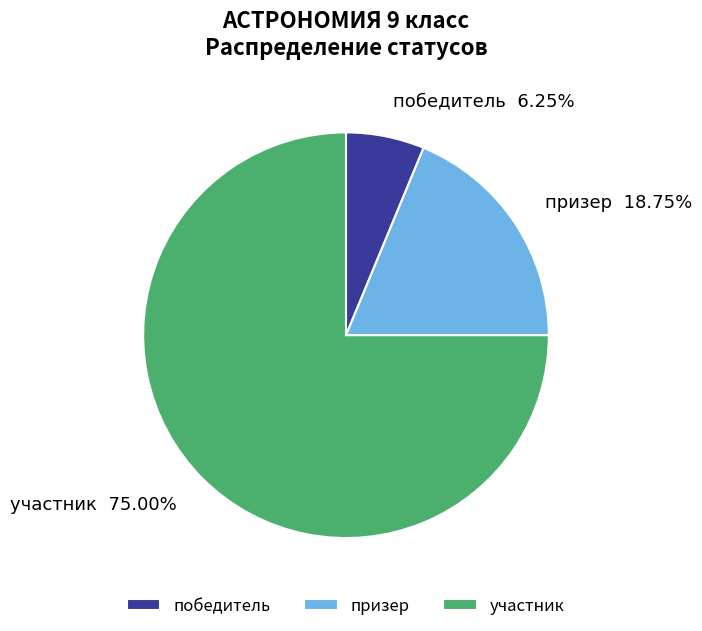

To the nearest percent, what is the average slice percentage?

33%